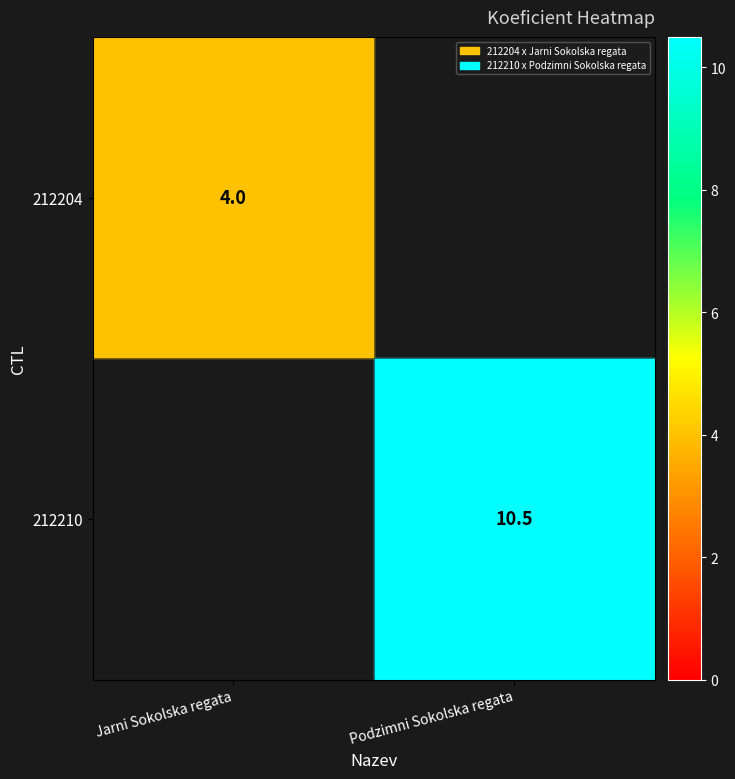

True or false: 212210 has a value of 2.3 at Podzimni Sokolska regata.

False